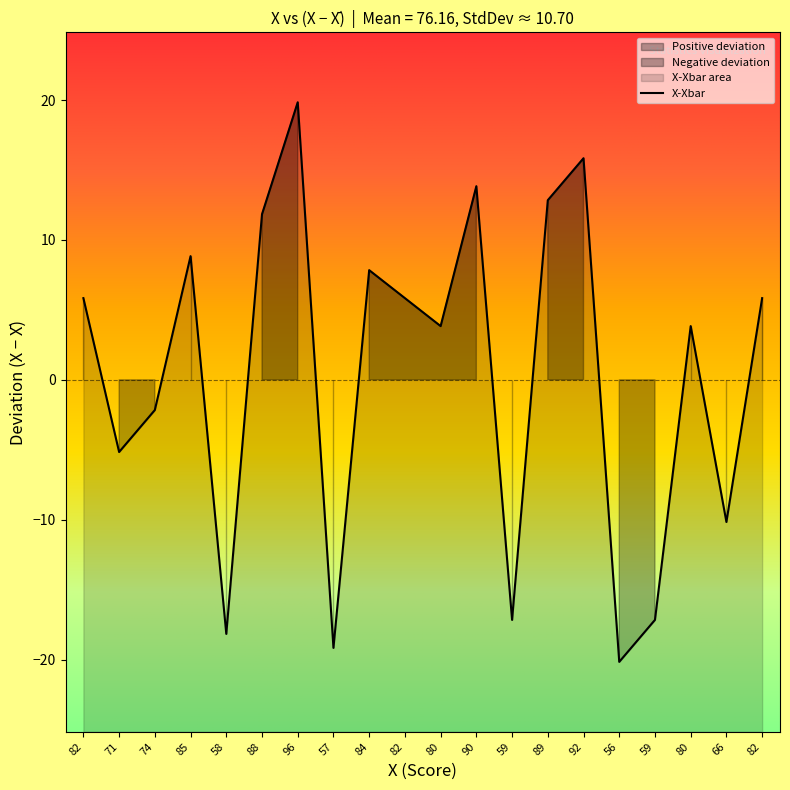

Reading left to right, extract all data points from this chart.

5.8	-5.2	-2.2	8.8	-18.2	11.8	19.8	-19.2	7.8	5.8	3.8	13.8	-17.2	12.8	15.8	-20.2	-17.2	3.8	-10.2	5.8